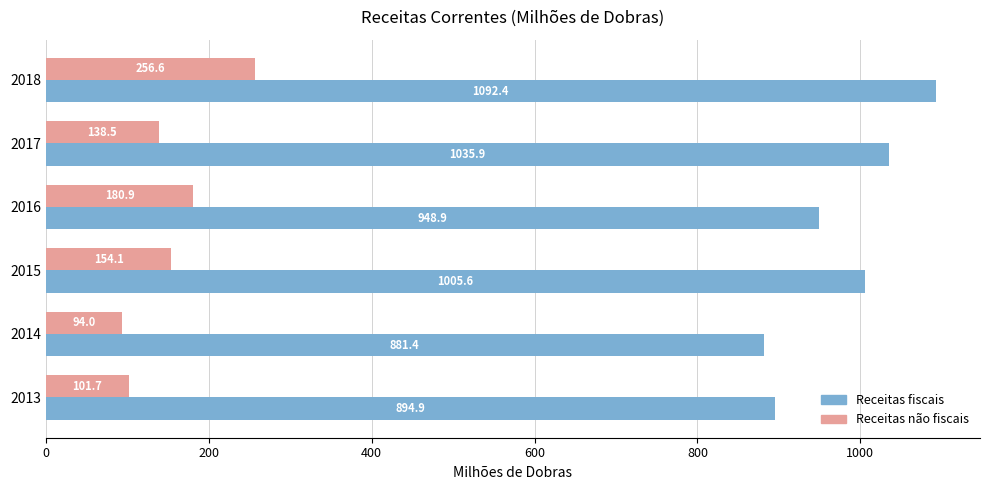

List the series in order of their overall mean, lowest first.

Receitas não fiscais, Receitas fiscais